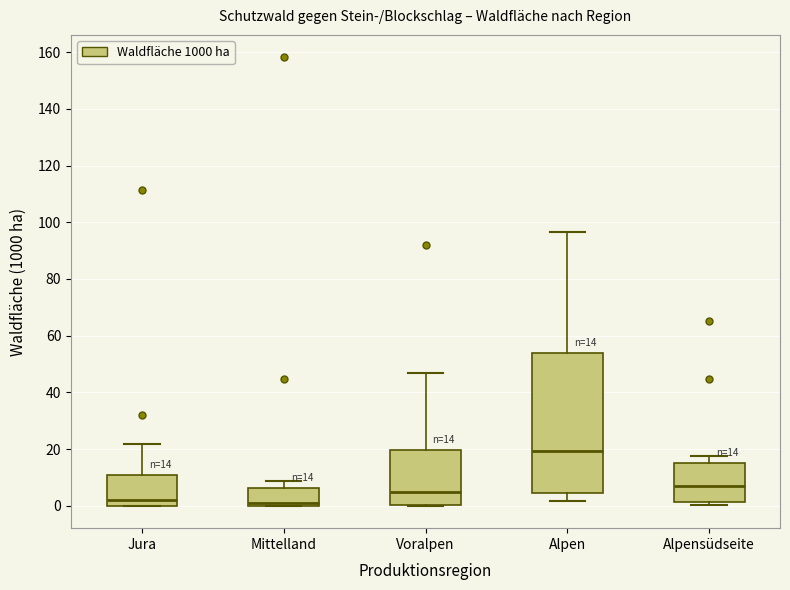

Comparing the boxes themselves (not the whiskers), which one is the tallest?

Alpen